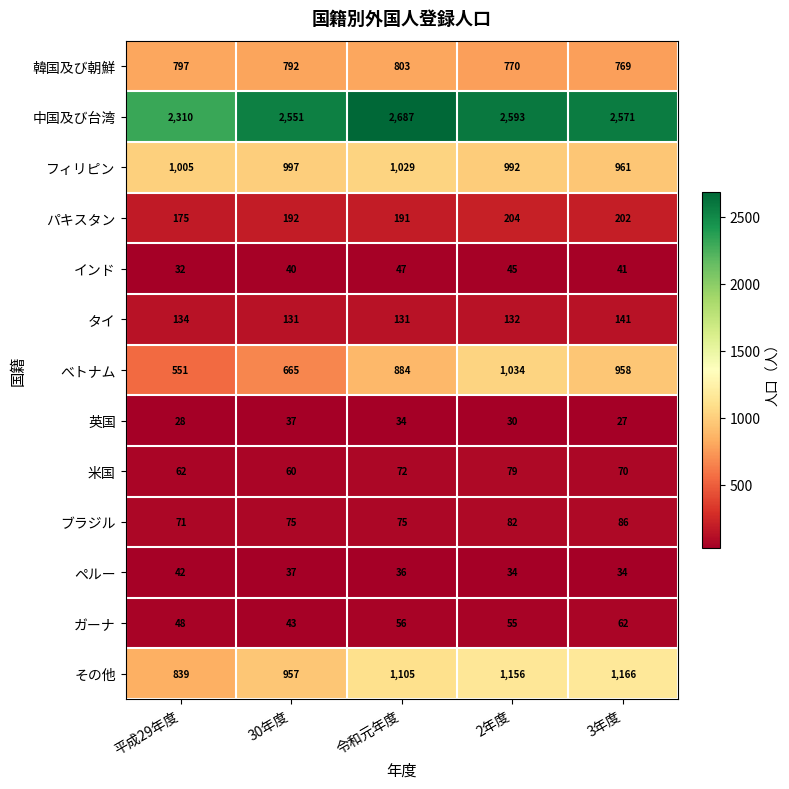

Which label corresponds to the smallest value in the chart?

3年度